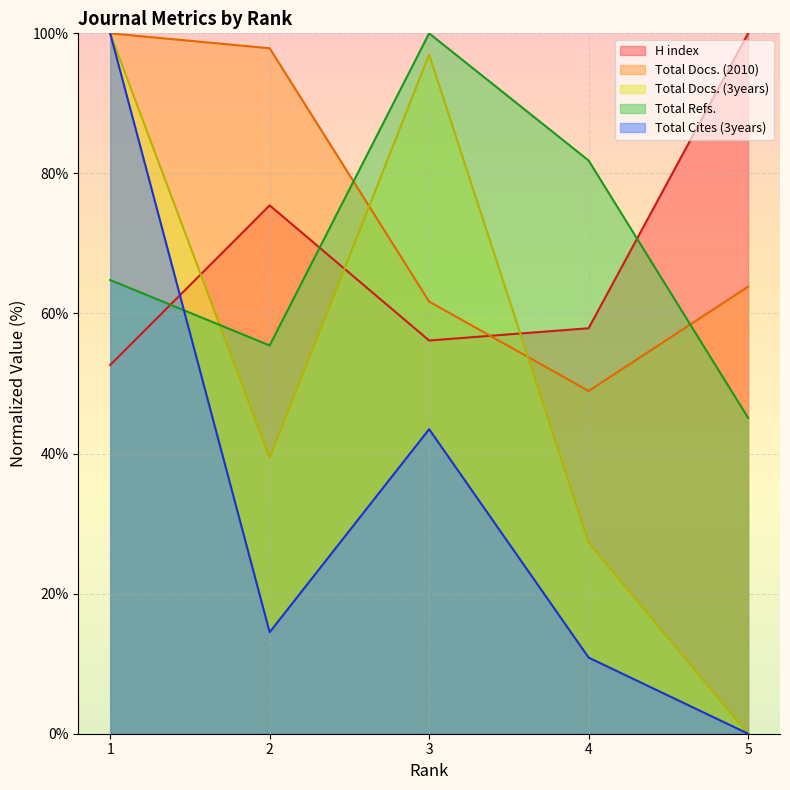

What is the approximate value of H index at 4?

57.9